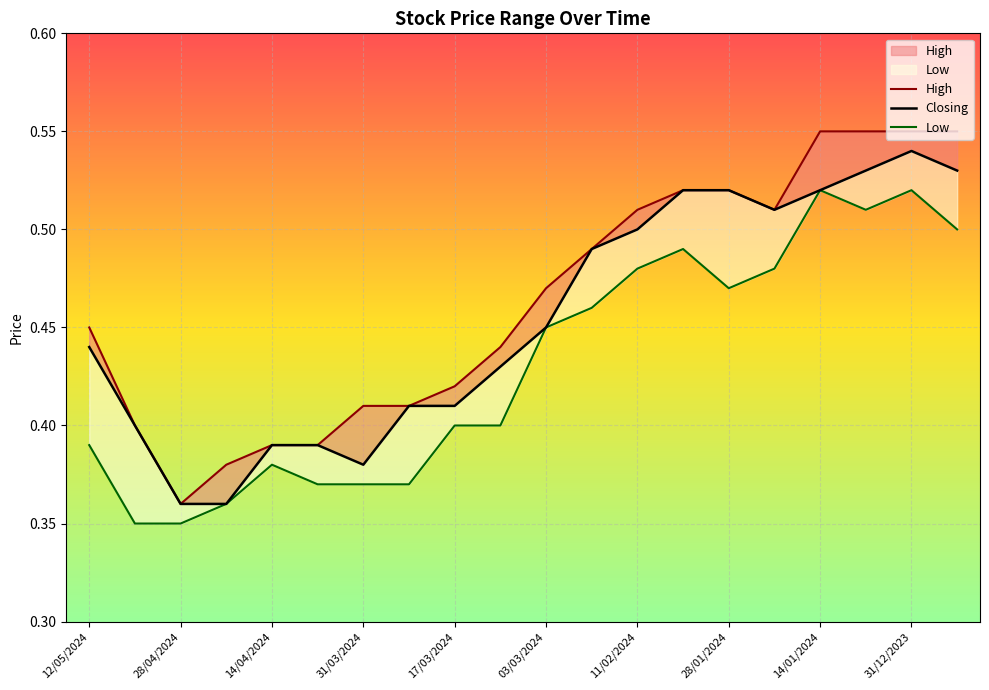

How many lines are shown in the chart?

3